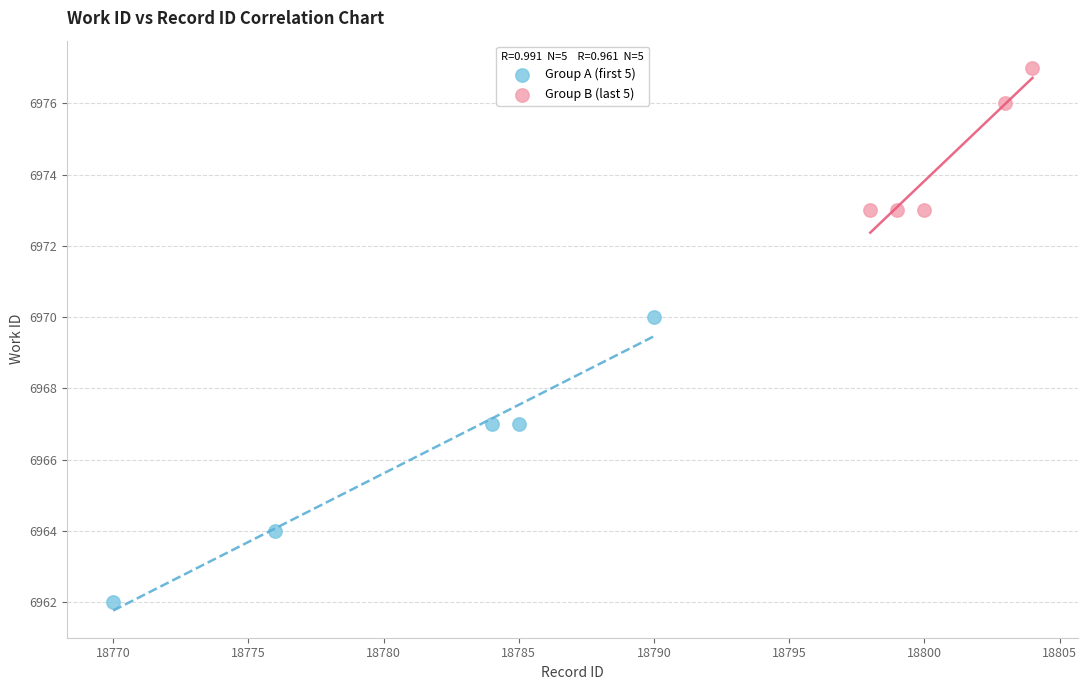

Which series has the largest Y range (max minus min)?

Group A (first 5)